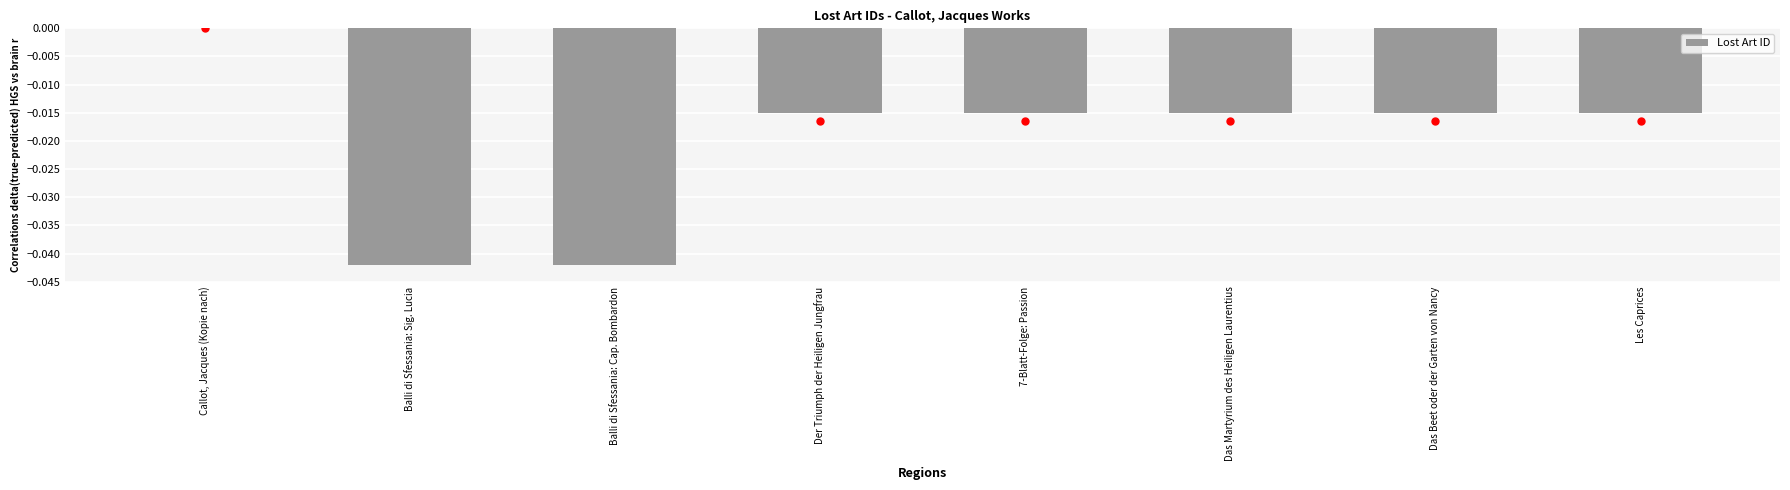

Which label corresponds to the largest value in the chart?

Callot, Jacques (Kopie nach)